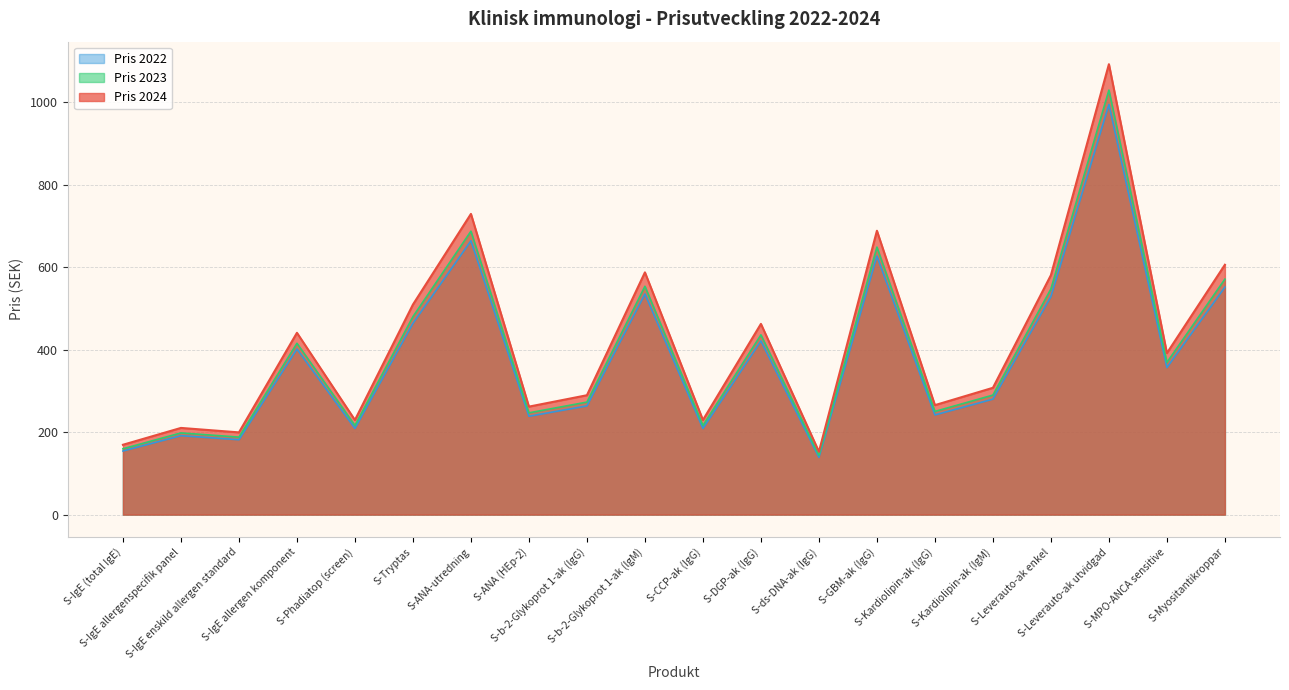

What is the label of the 13th point from the left?

S-ds-DNA-ak (IgG)